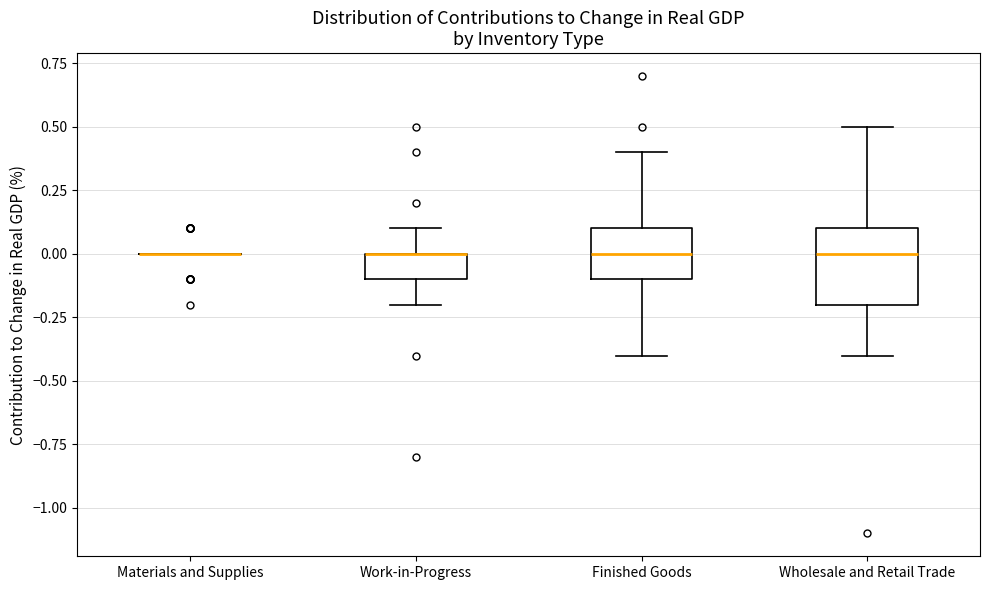

Reading left to right, read every box against the y-axis: the position of its median line, the range the box covers, and the ends of its whiskers. The values are not printed on the chart, so give them approximately, as read against the axis.

Materials and Supplies: box collapsed to a line at 0.0, whiskers 0.0 to 0.0
Work-in-Progress: median 0.0 (drawn on the box's upper edge), box -0.1 to 0.0, whiskers -0.2 to 0.1
Finished Goods: median 0.0, box -0.1 to 0.1, whiskers -0.4 to 0.4
Wholesale and Retail Trade: median 0.0, box -0.2 to 0.1, whiskers -0.4 to 0.5